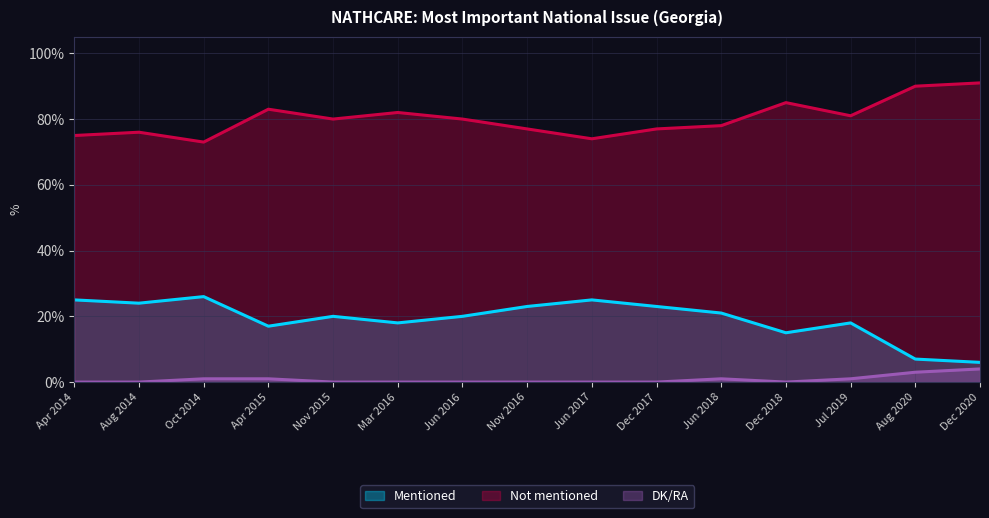

True or false: DK/RA has a value of -1 at Dec 2018.

False